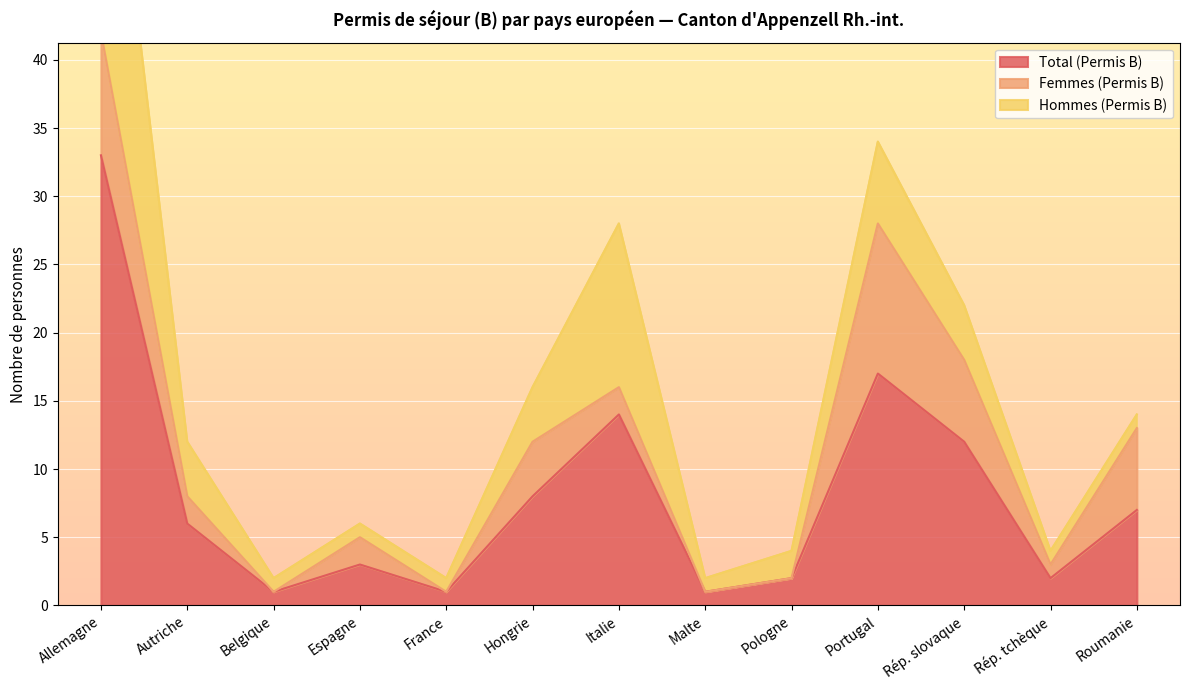

The value of Total (Permis B) at Rép. slovaque is 16. True or false?

False